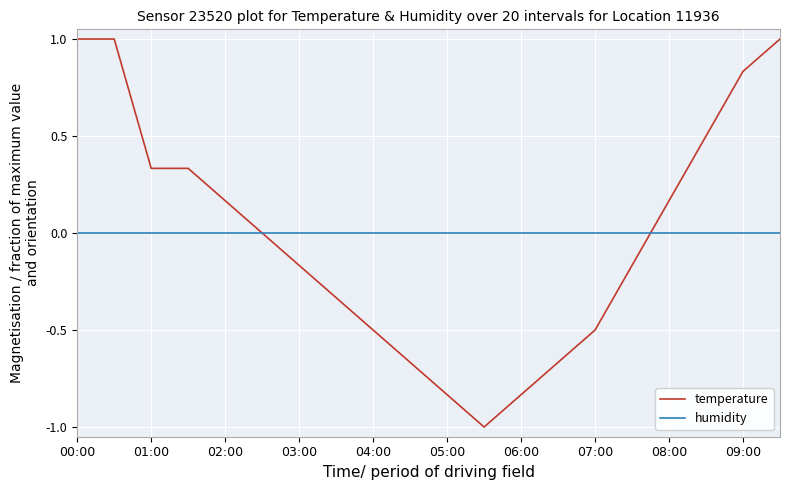

Count the number of data series in this chart.

2